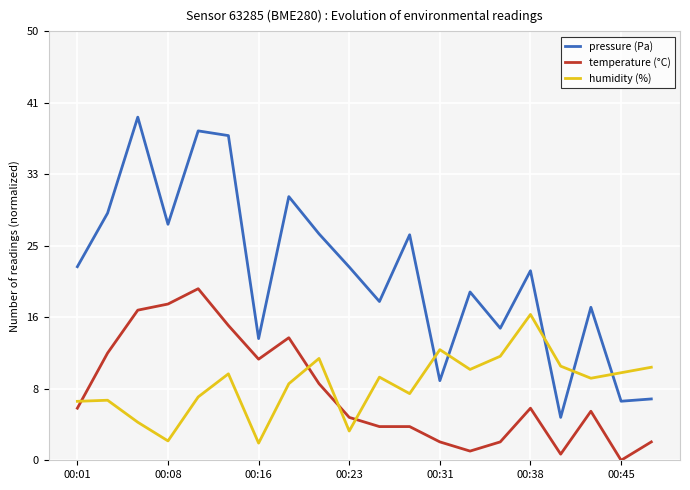

Does the chart display data point markers on the line(s)?

No